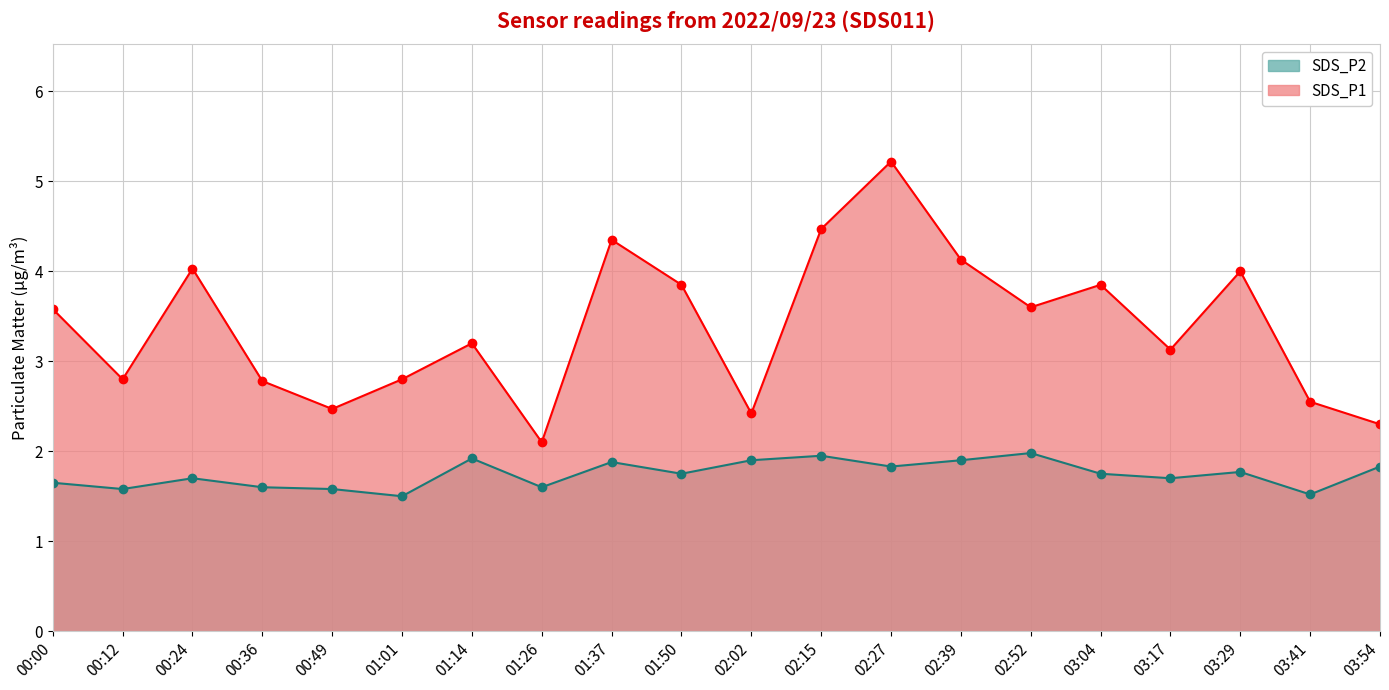

What position from the left is 03:17?

17